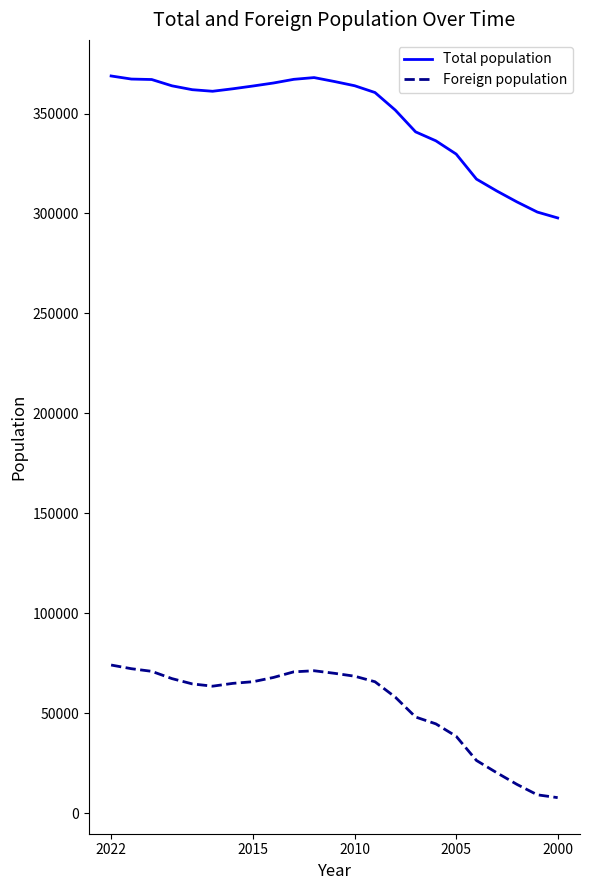

What are all the series names shown in the legend?

Total population, Foreign population